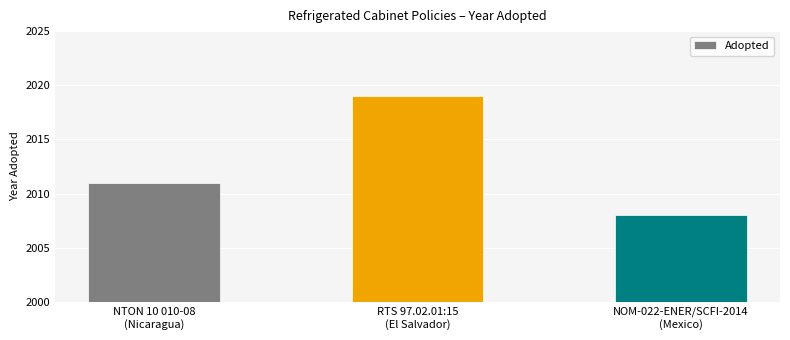

List the labels in order of value, largest first.

RTS 97.02.01:15
(El Salvador), NTON 10 010-08
(Nicaragua), NOM-022-ENER/SCFI-2014
(Mexico)